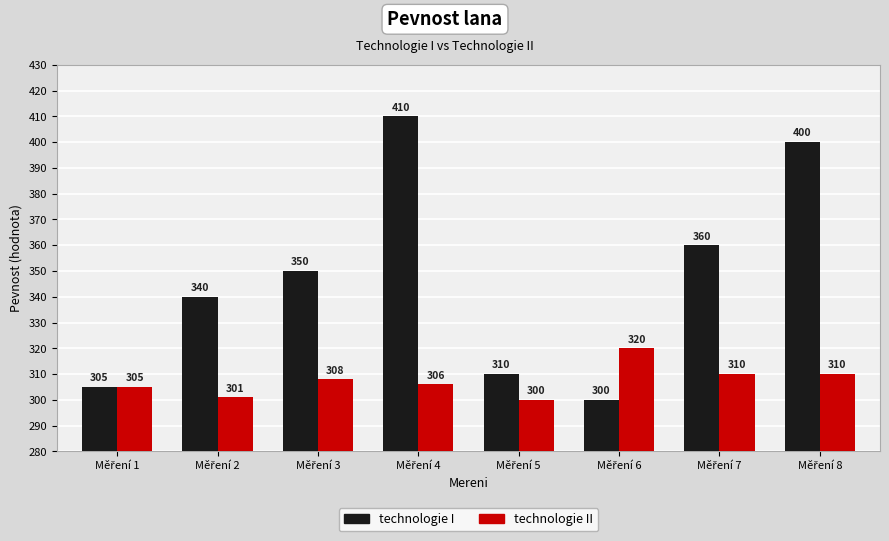

Reading left to right, what are all the values shown in this chart?

technologie I: 305	340	350	410	310	300	360	400
technologie II: 305	301	308	306	300	320	310	310